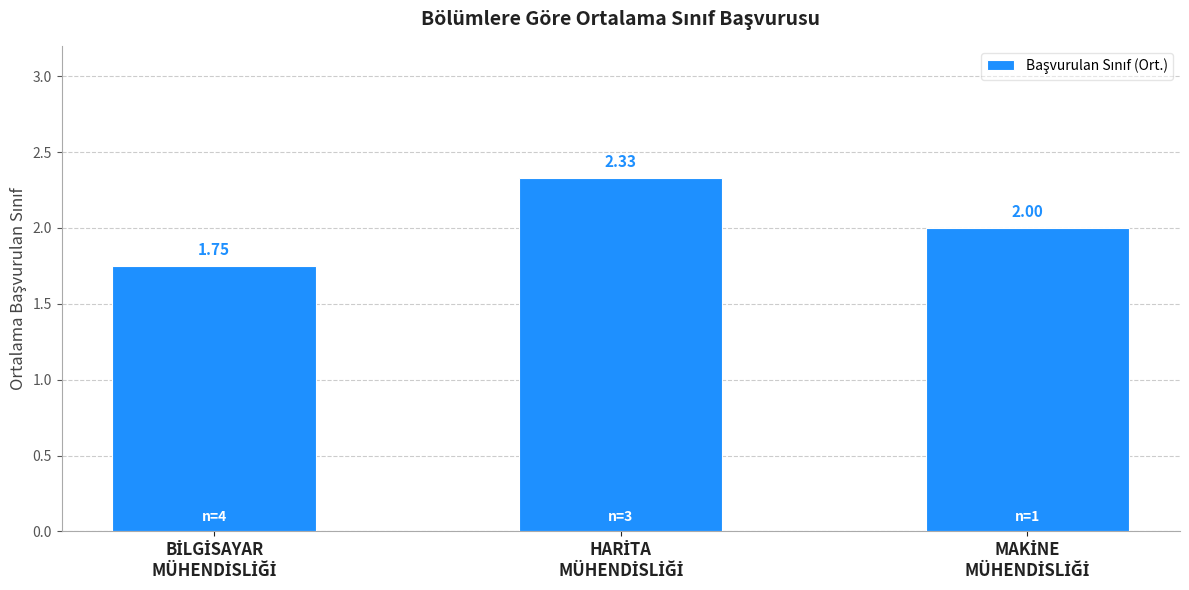

What is the sum of all values?

6.1